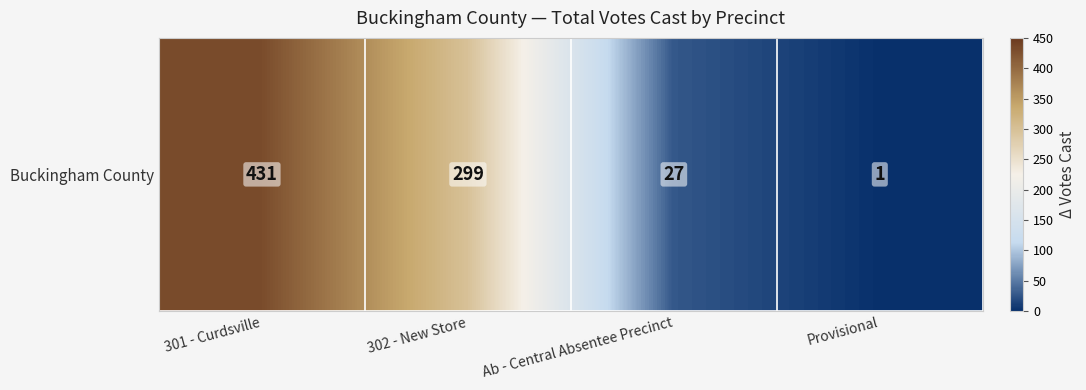

List the labels in order of value, largest first.

301 - Curdsville, 302 - New Store, Ab - Central Absentee Precinct, Provisional